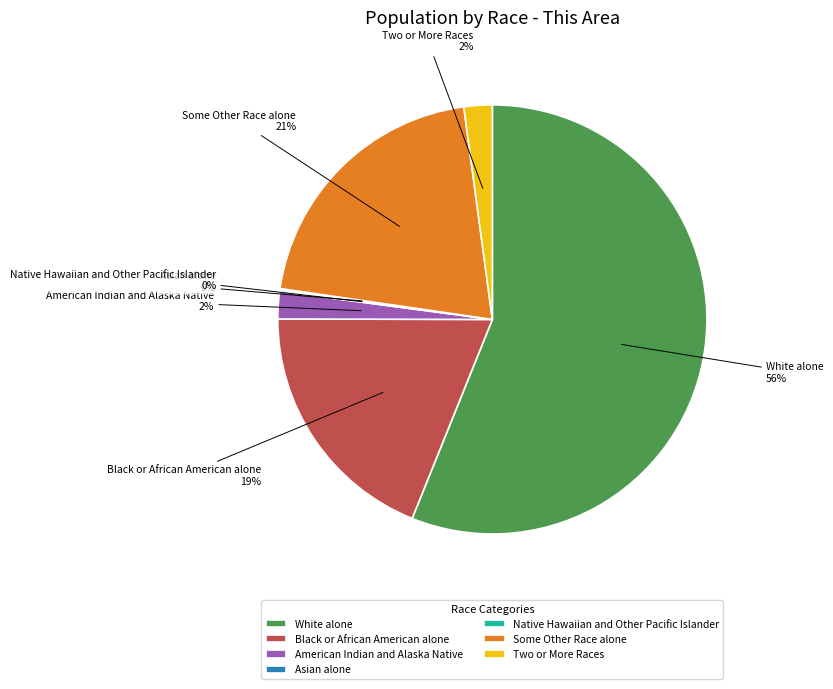

Which category accounts for the majority?

White alone